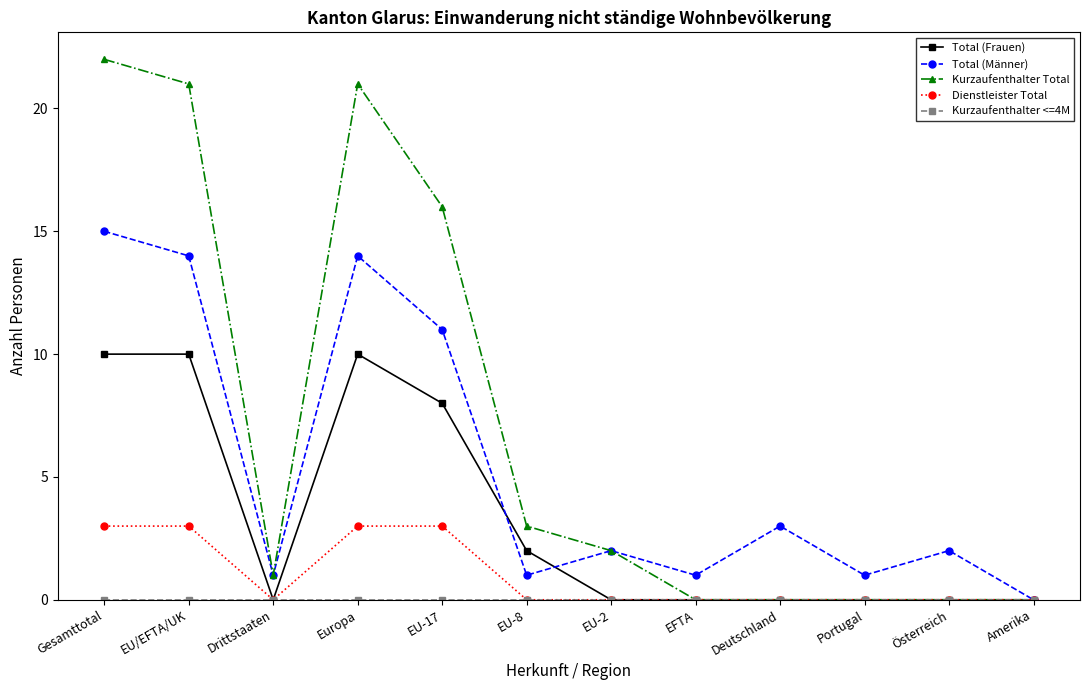

True or false: Dienstleister Total has a value of -2 at Drittstaaten.

False